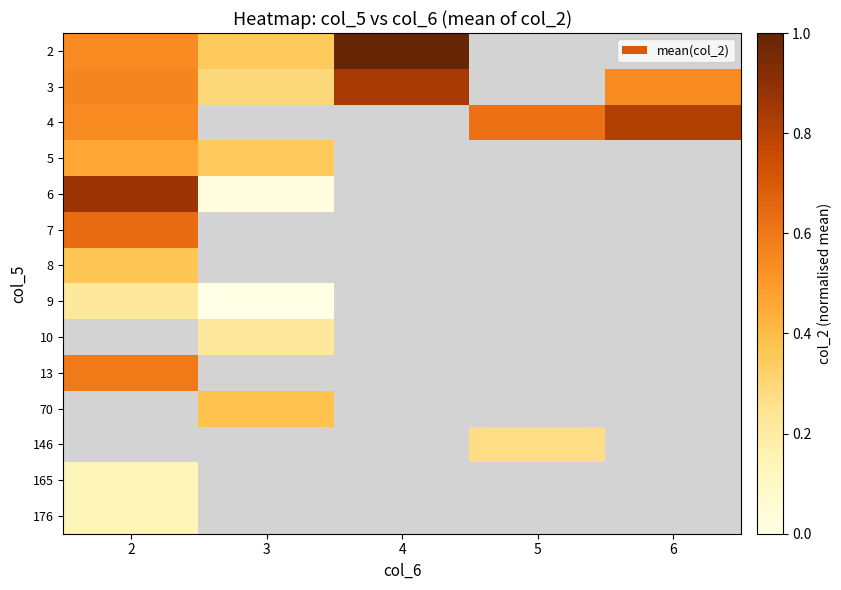

At how many categories does at least one series exceed 0?

5